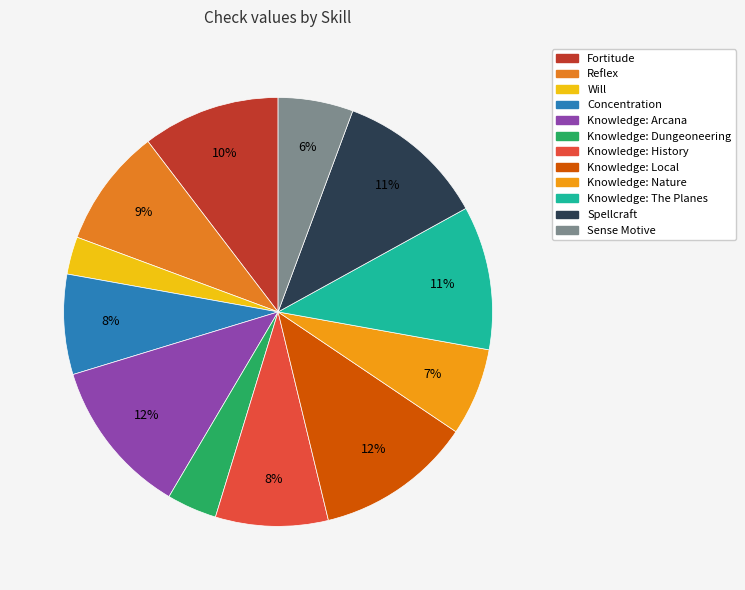

Is the sum of Knowledge: Nature and Knowledge: The Planes greater than half?

No